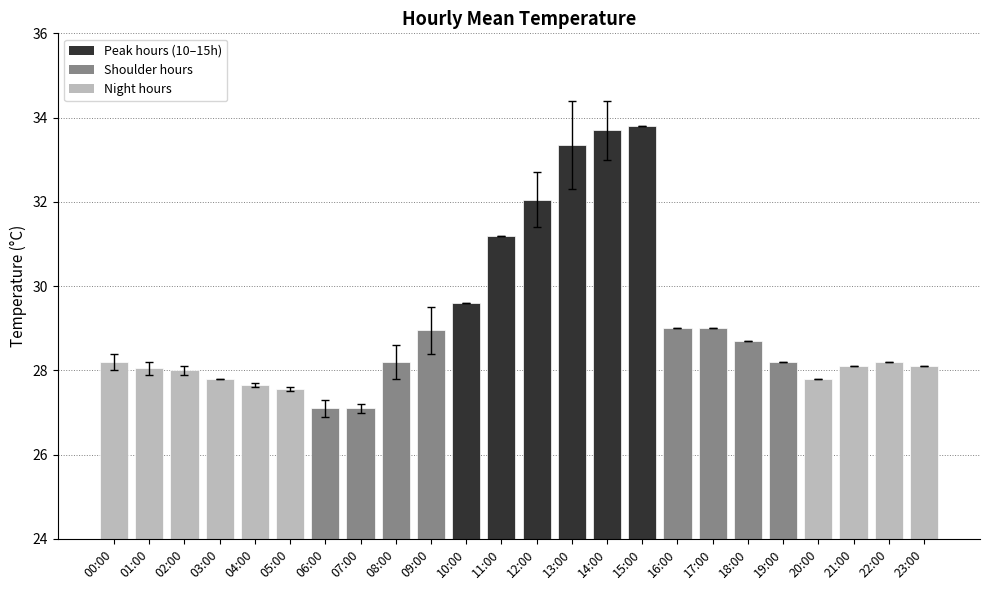

Count the number of data series in this chart.

1